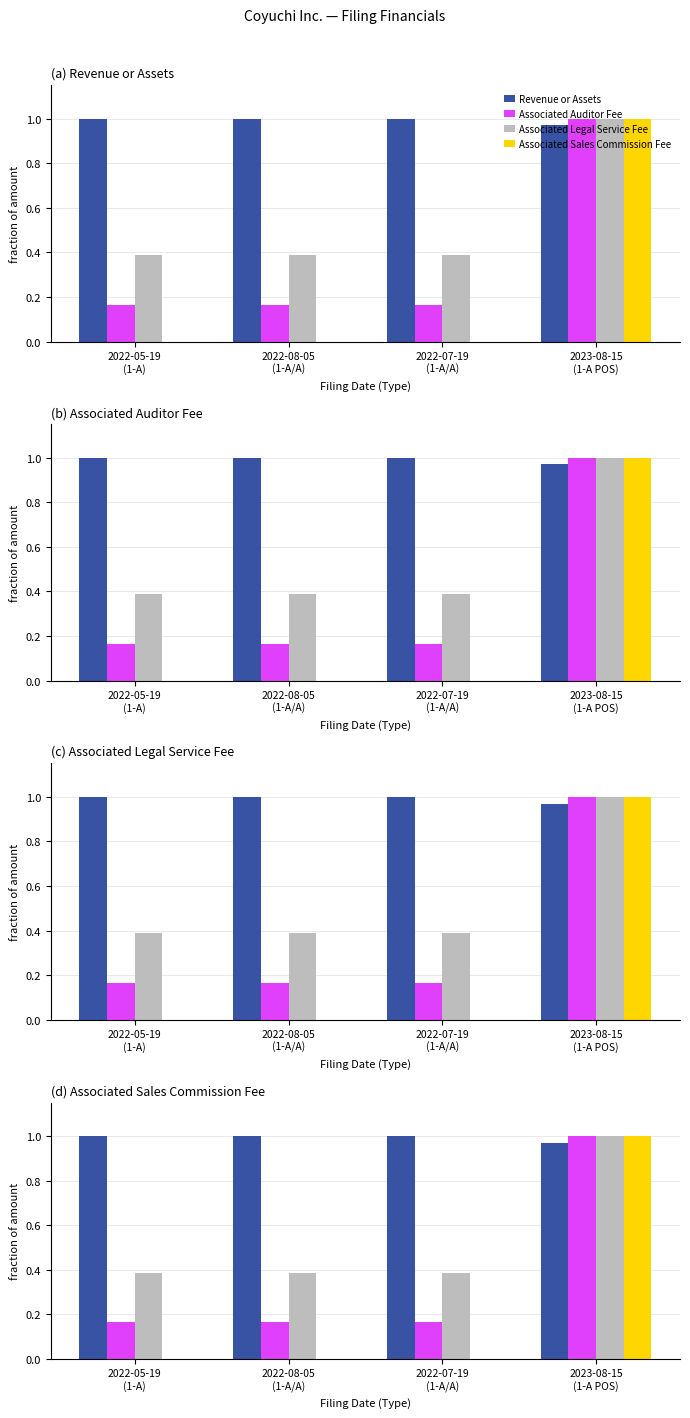

List the series in order of their peak value, lowest first.

Revenue or Assets, Associated Auditor Fee, Associated Legal Service Fee, Associated Sales Commission Fee